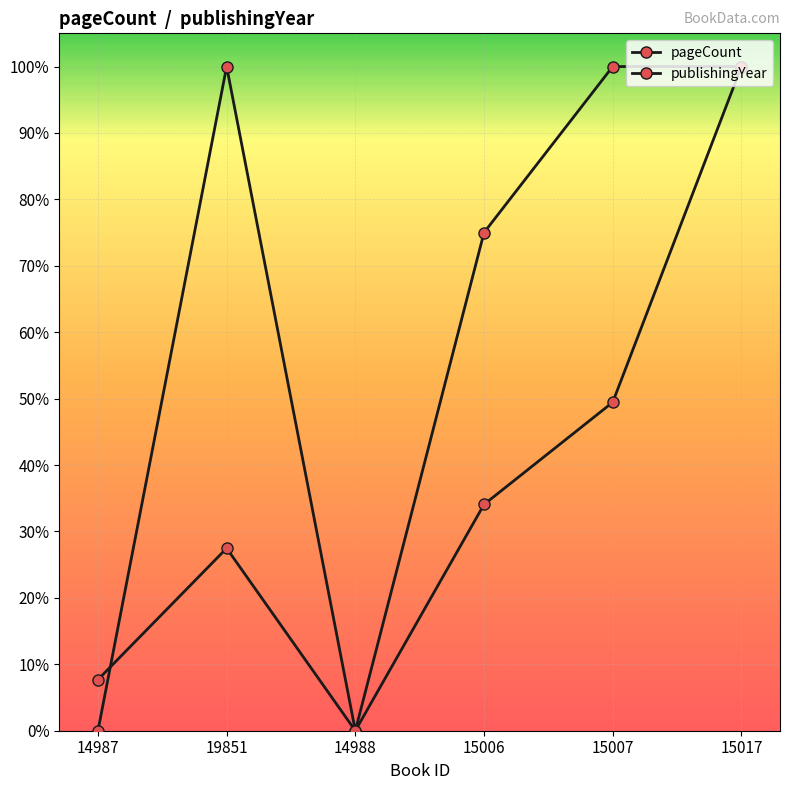

What is the label of the 3rd point from the right?

15006